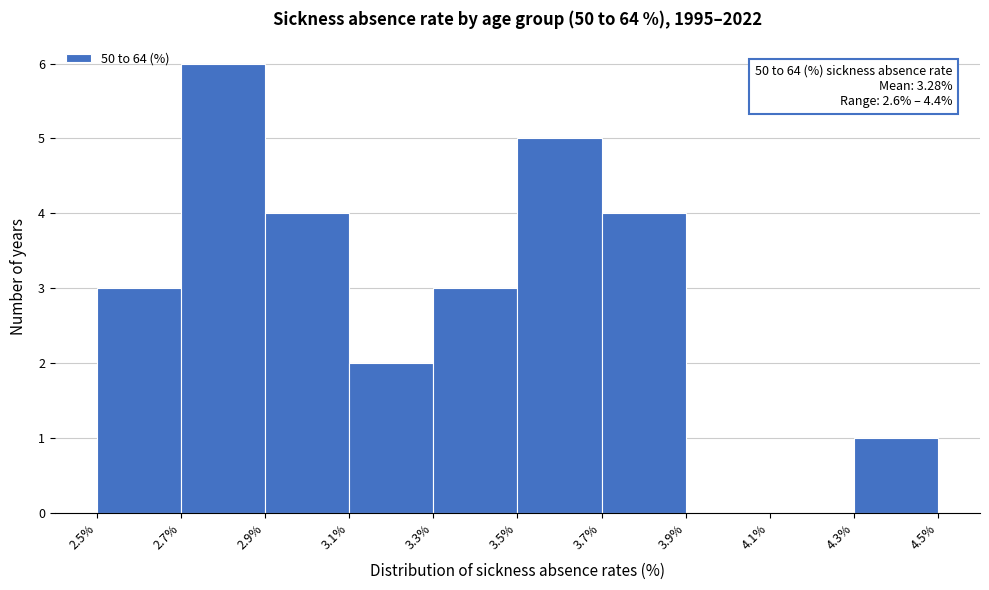

Over which range of the x-axis is the bar tallest?

2.7% to 2.9%